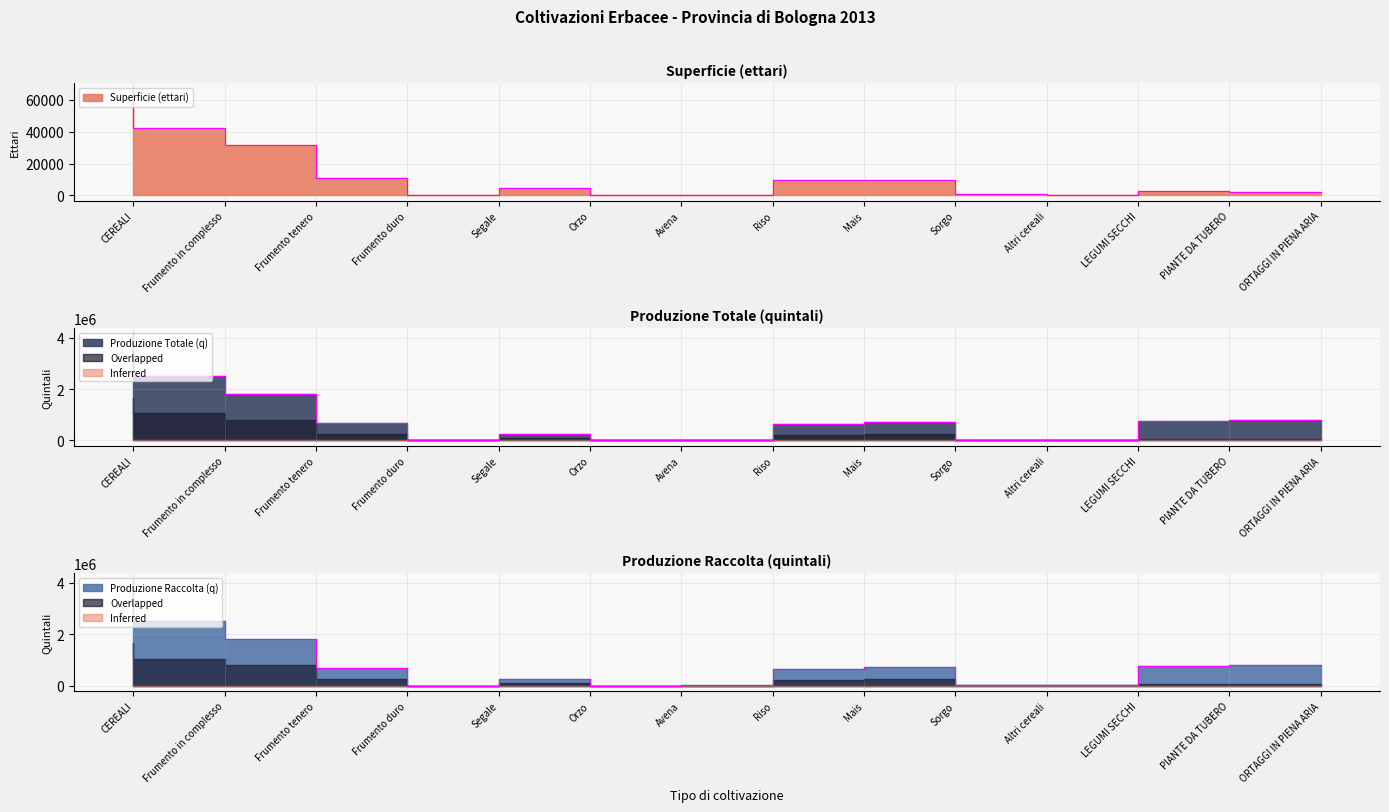

True or false: Superficie (ettari) has a value of 9900 at Sorgo.

True